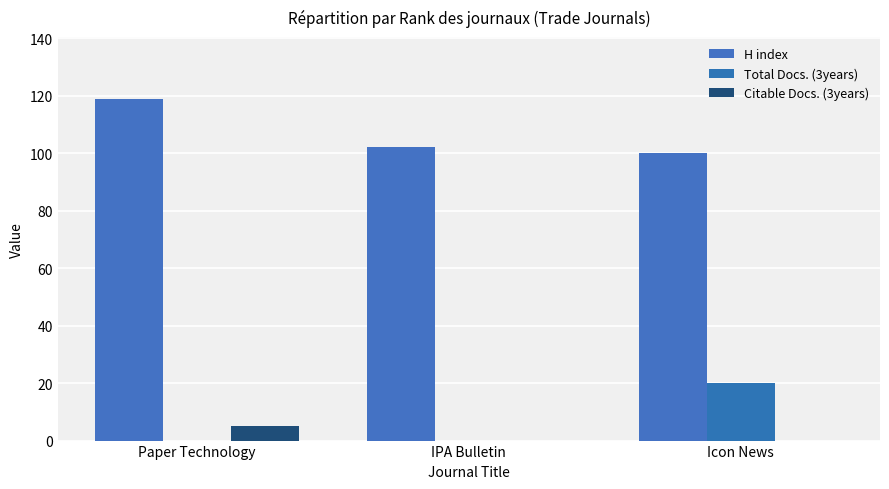

What is the difference between the highest and lowest values at Paper Technology?

119